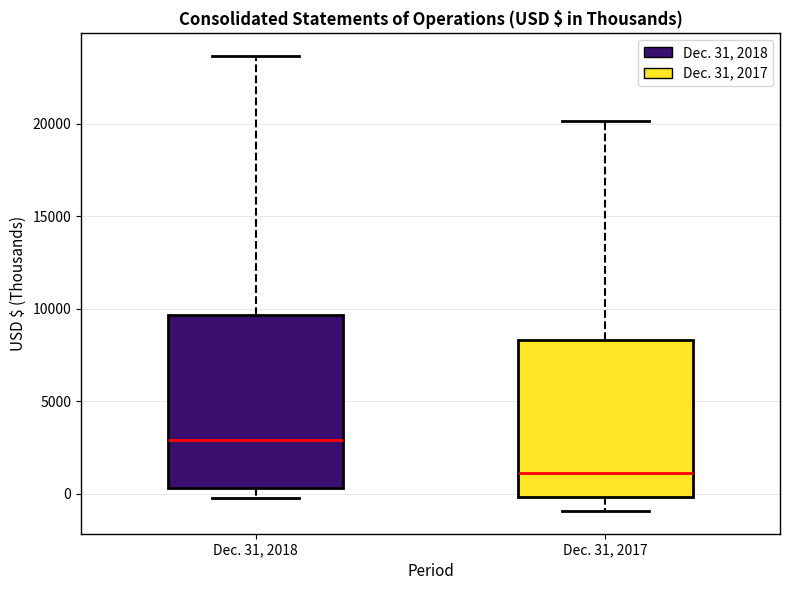

Reading left to right, transcribe this box plot: for each box, give where its median line is, the range the box spans, and where its two whiskers end, as read against the y-axis. The values are not printed on the chart, so give them approximately, as read against the axis.

Dec. 31, 2018: median 3000, box 500 to 9500, whiskers 0 to 23500
Dec. 31, 2017: median 1000, box 0 to 8500, whiskers -1000 to 20000